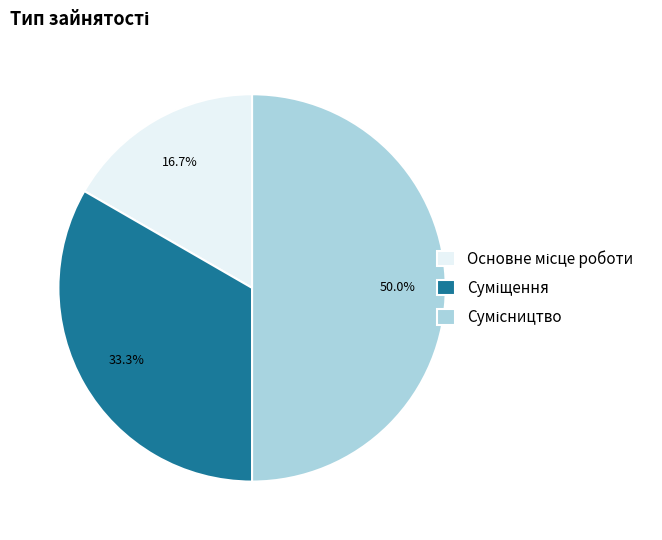

Do Суміщення and Основне місце роботи together represent more than half of the pie?

No